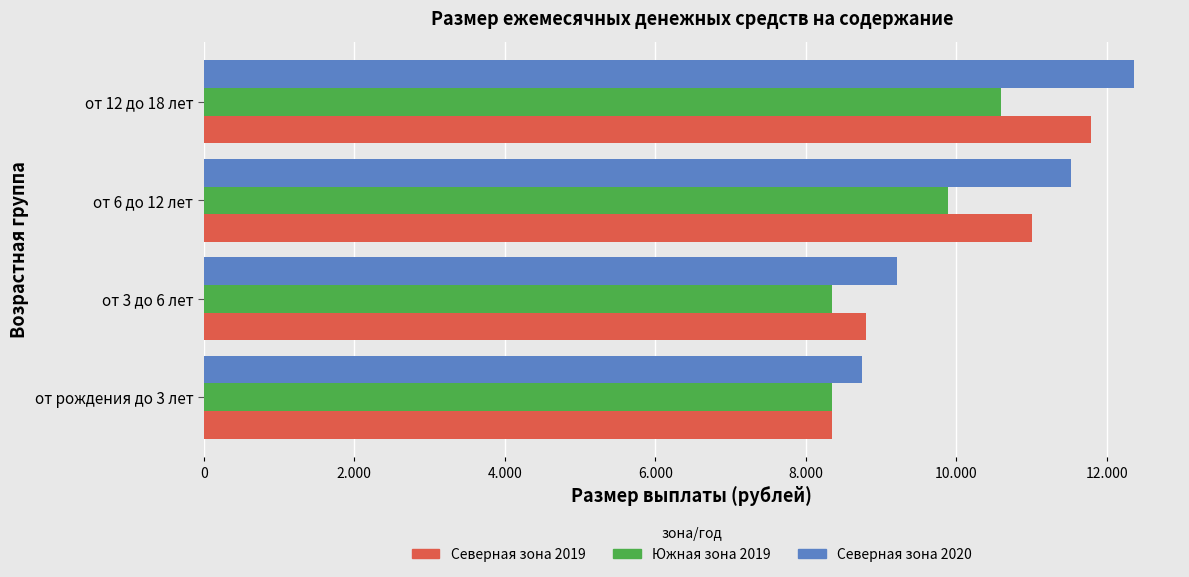

What are all the series names shown in the legend?

Северная зона 2019, Южная зона 2019, Северная зона 2020